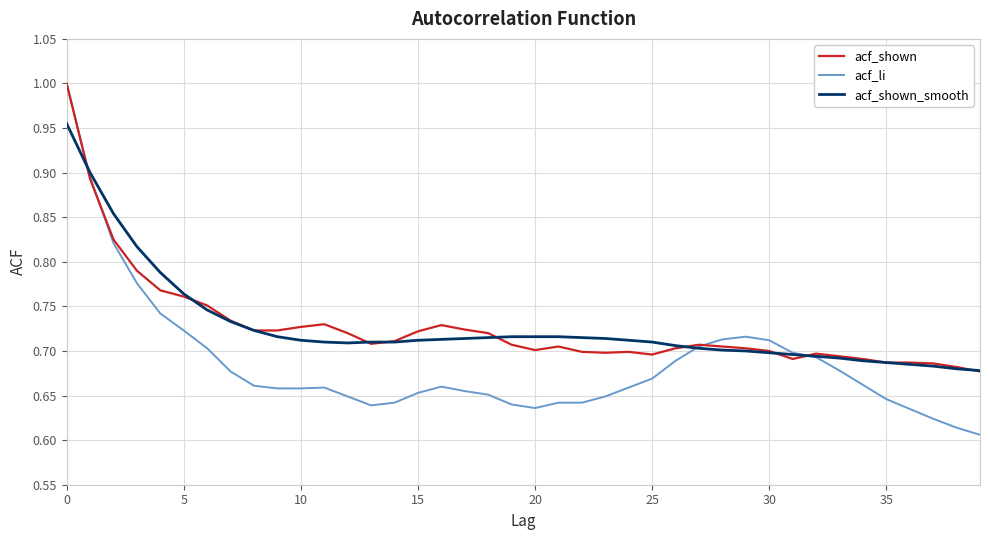

Which series has the widest spread of values?

acf_li